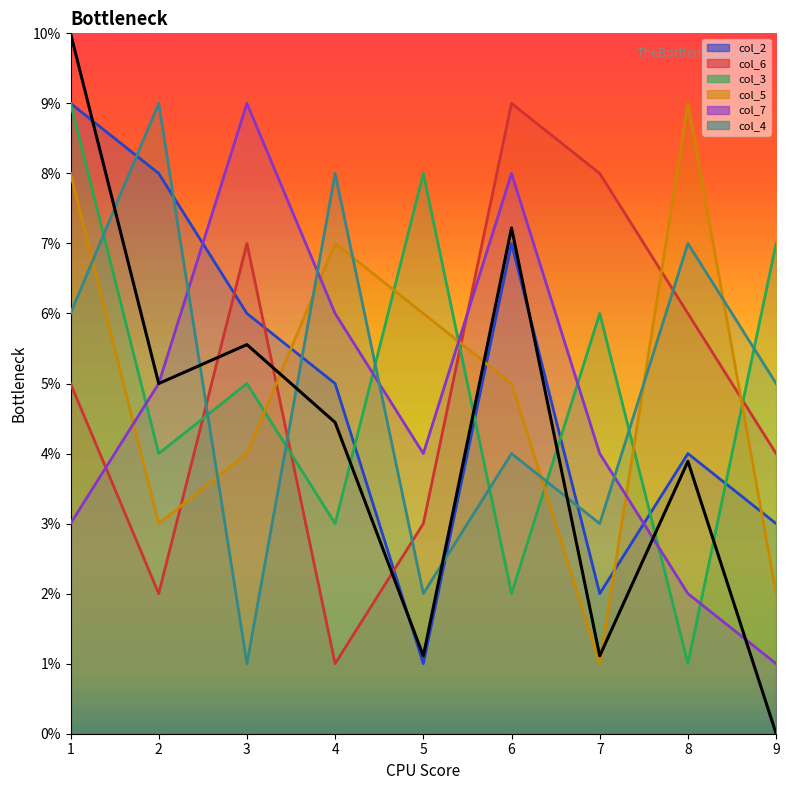

True or false: the data shows 2.2 at 1.

False